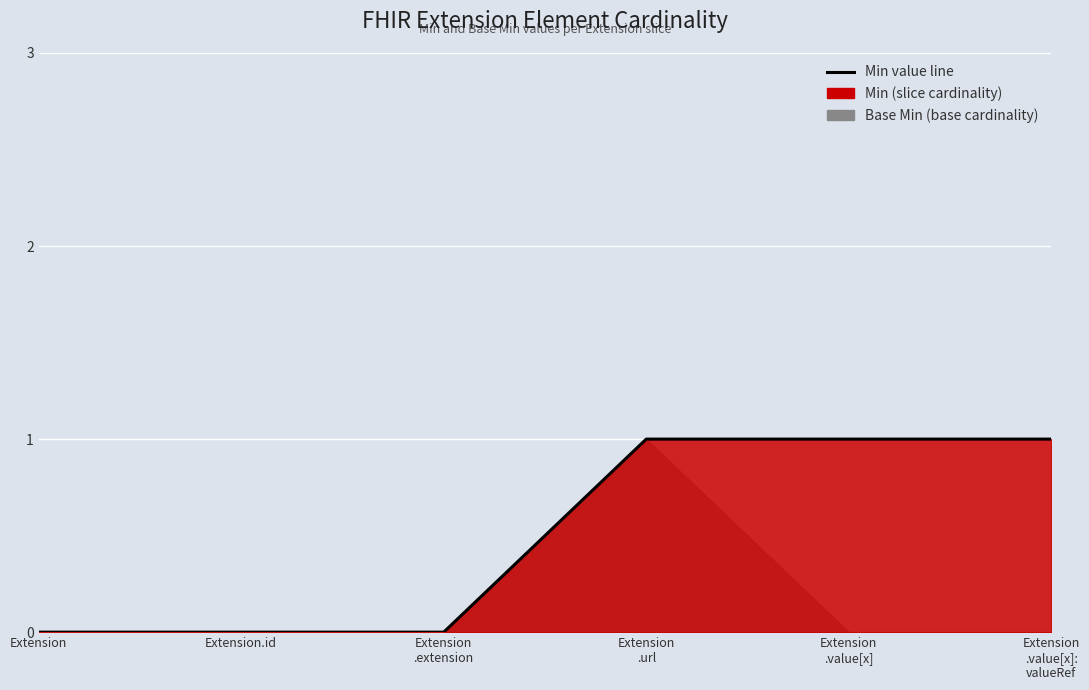

The value at Extension .value[x]: valueRef is 0. True or false?

False